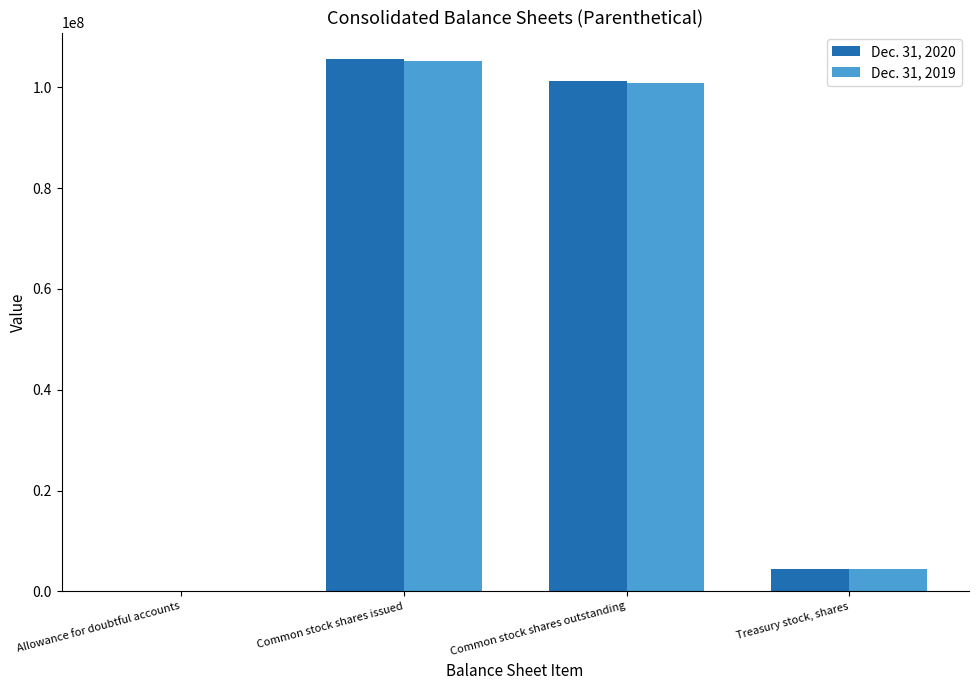

How many distinct data groups are displayed?

2